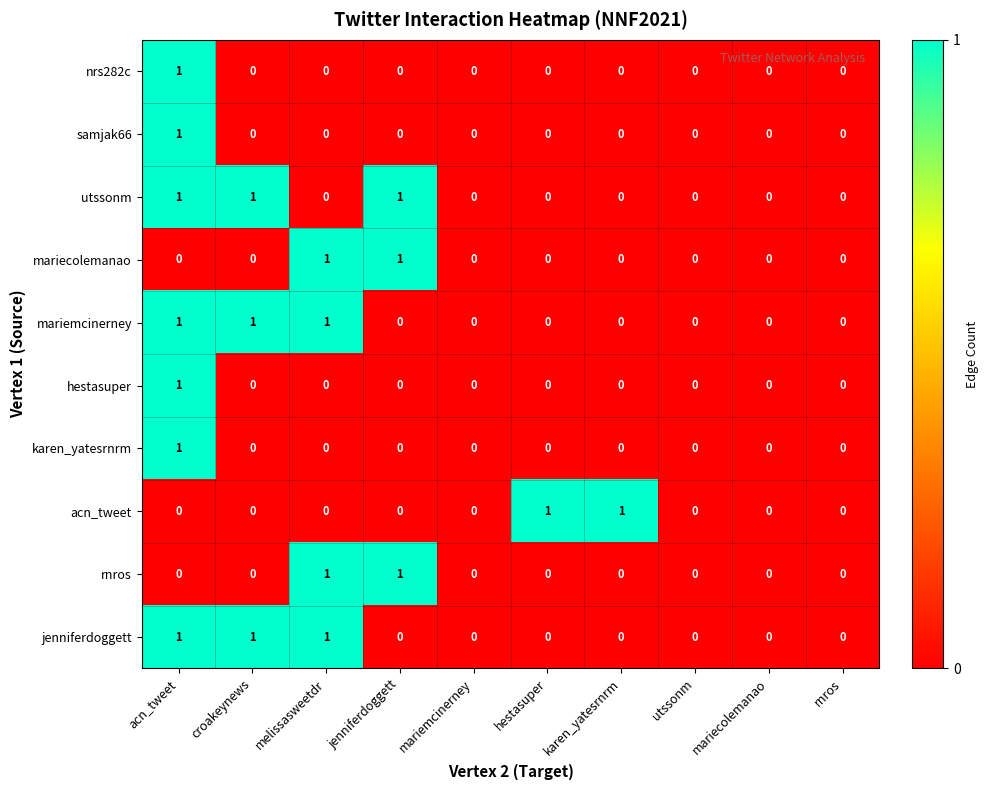

At which category is the sum across all series the highest?

acn_tweet